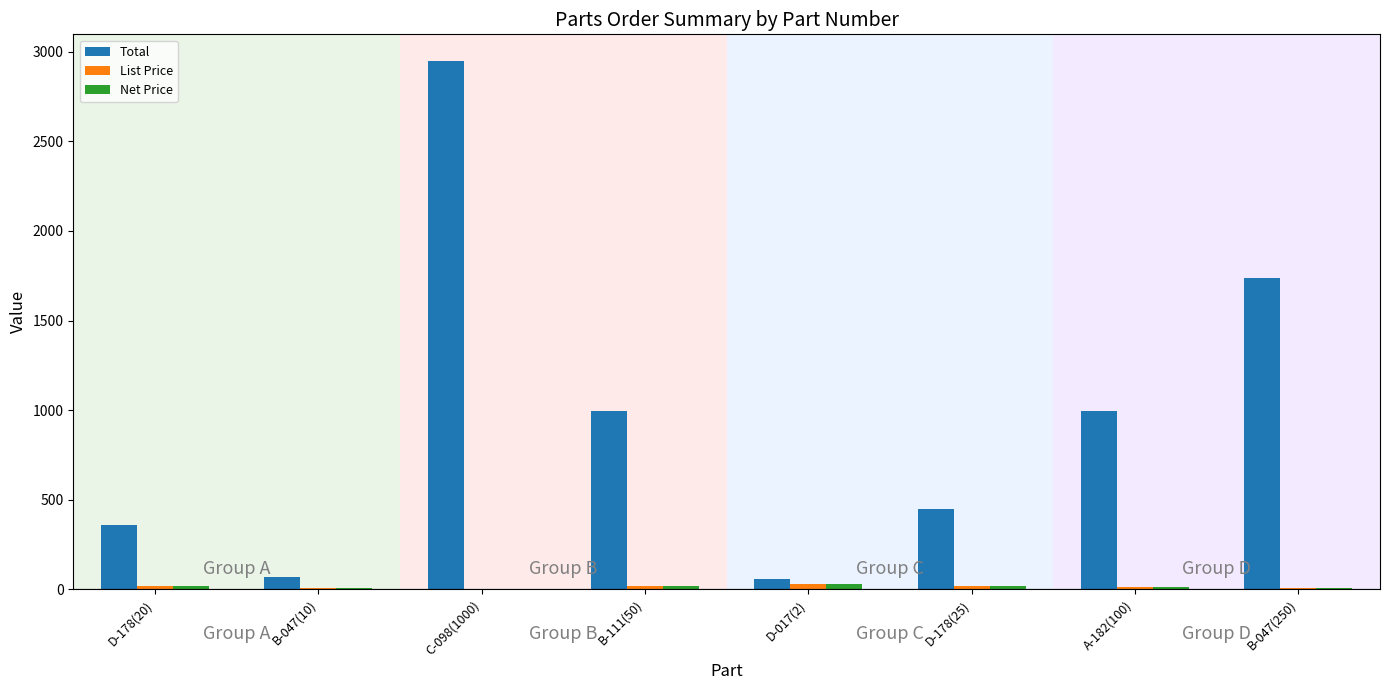

At which category is the sum across all series the highest?

C-098(1000)